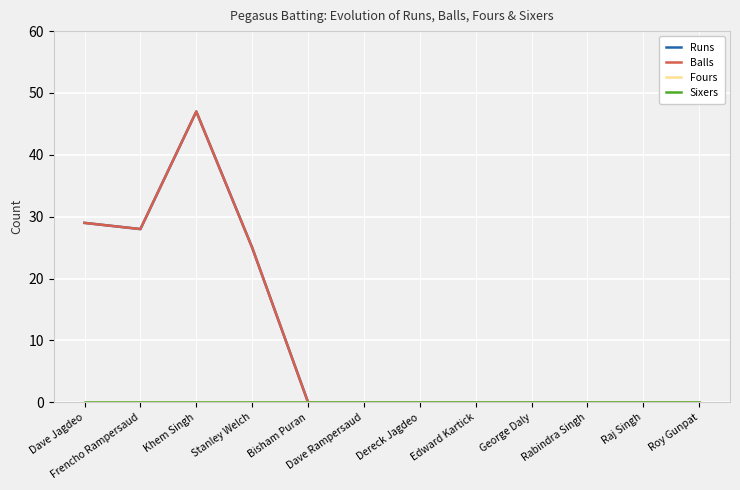

Does the chart have visible grid lines?

Yes